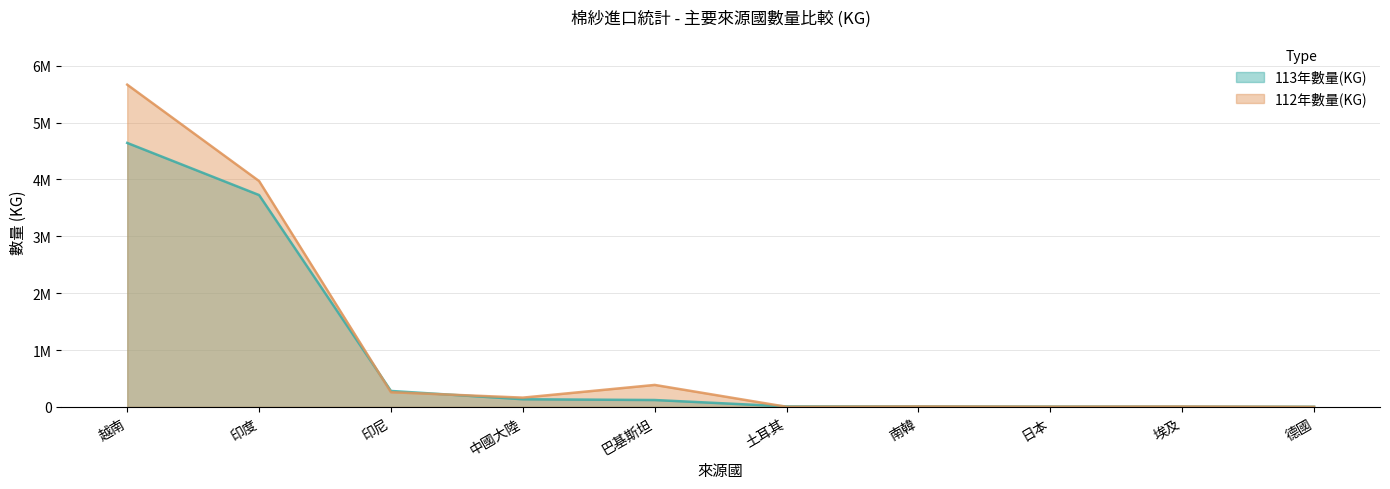

What are all the series names shown in the legend?

113年數量(KG), 112年數量(KG)